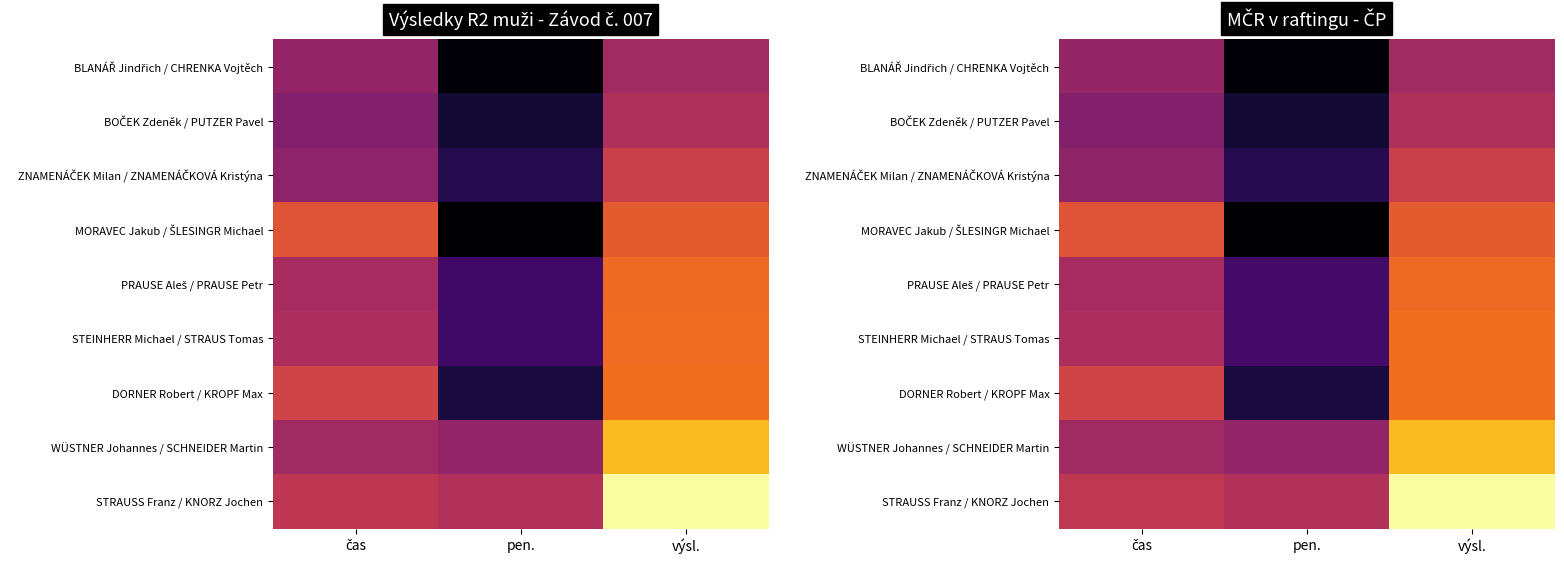

Is it true that DORNER Robert / KROPF Max equals 158.9 at výsl.?

False